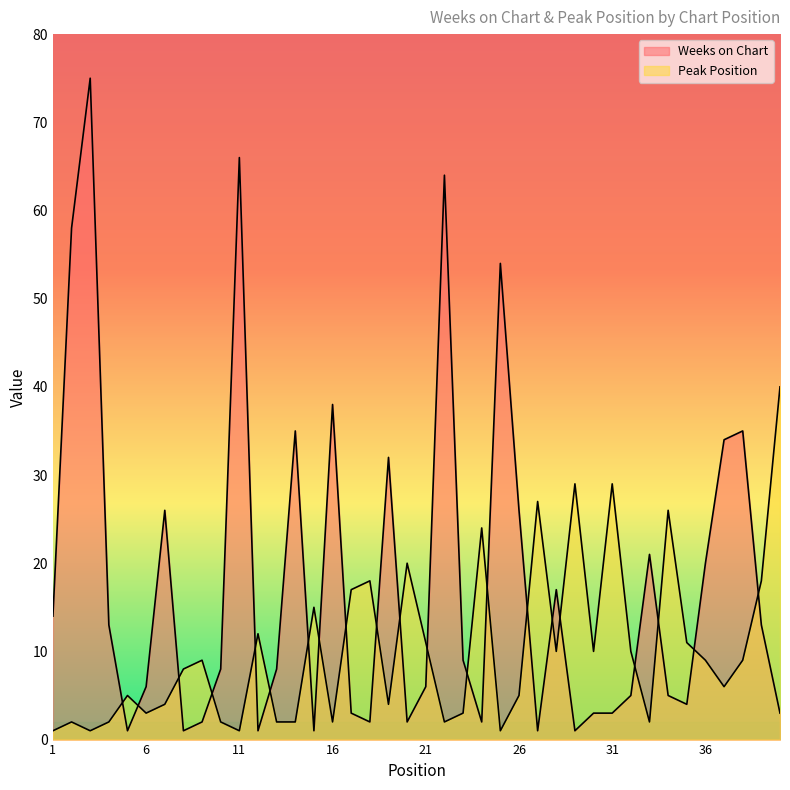

What is the difference between the maximum and minimum values in the Peak Position series?

39